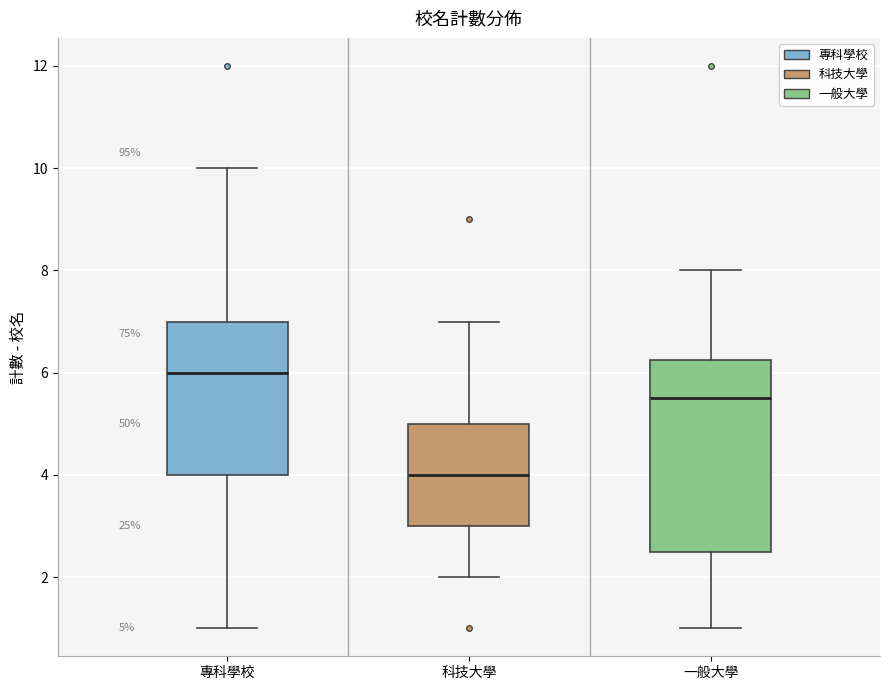

Which box's median line is the lowest?

科技大學